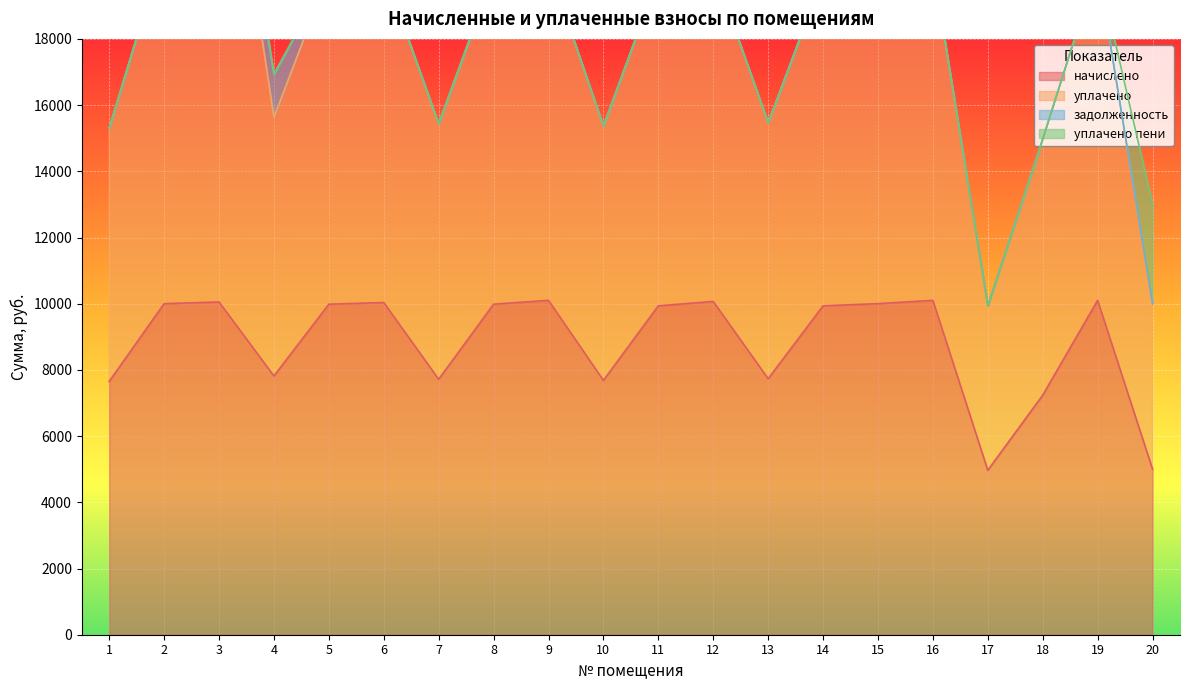

How many series are shown in this chart?

4